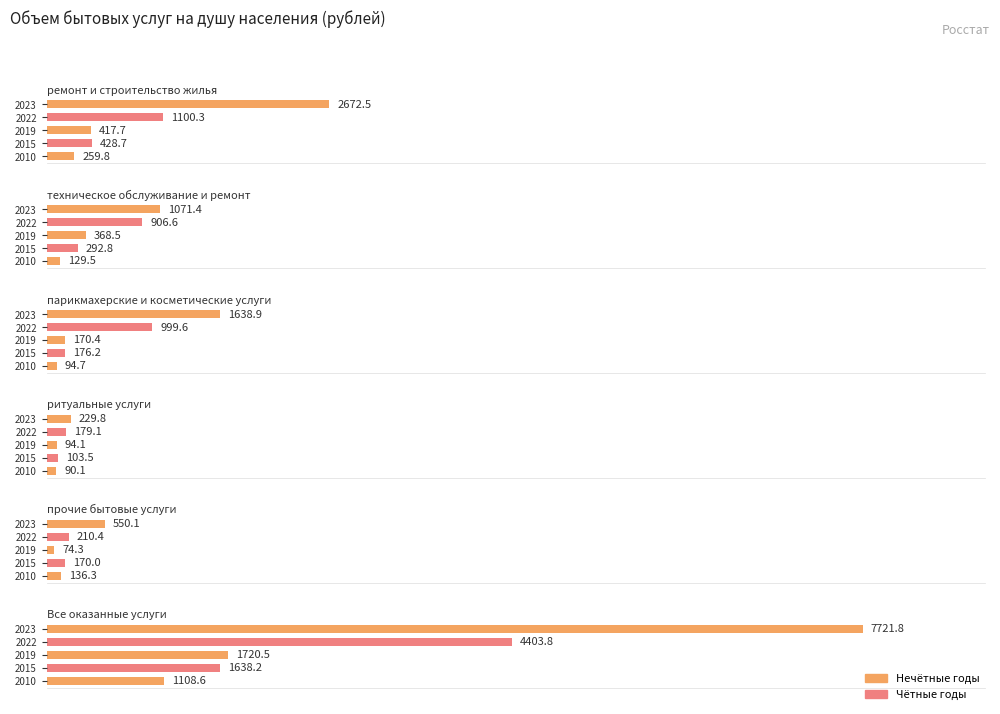

What is the total value across all series at 2015?

2809.4